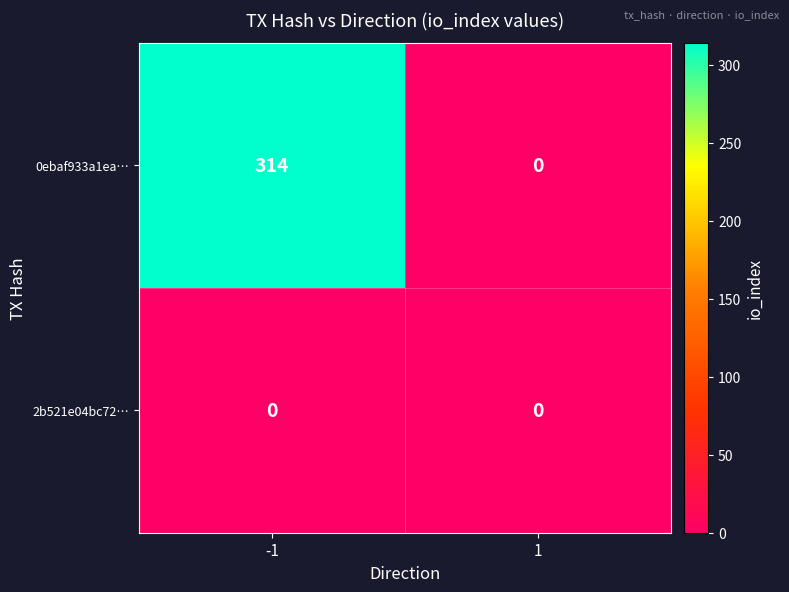

What is the greatest value displayed?

314